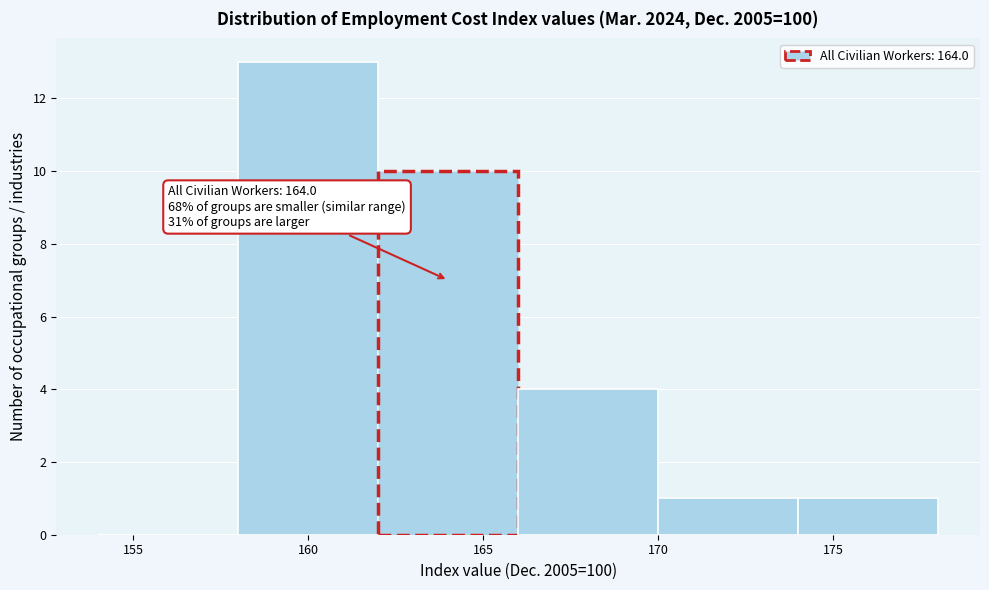

Which range on the x-axis has the tallest bar?

158 to 162